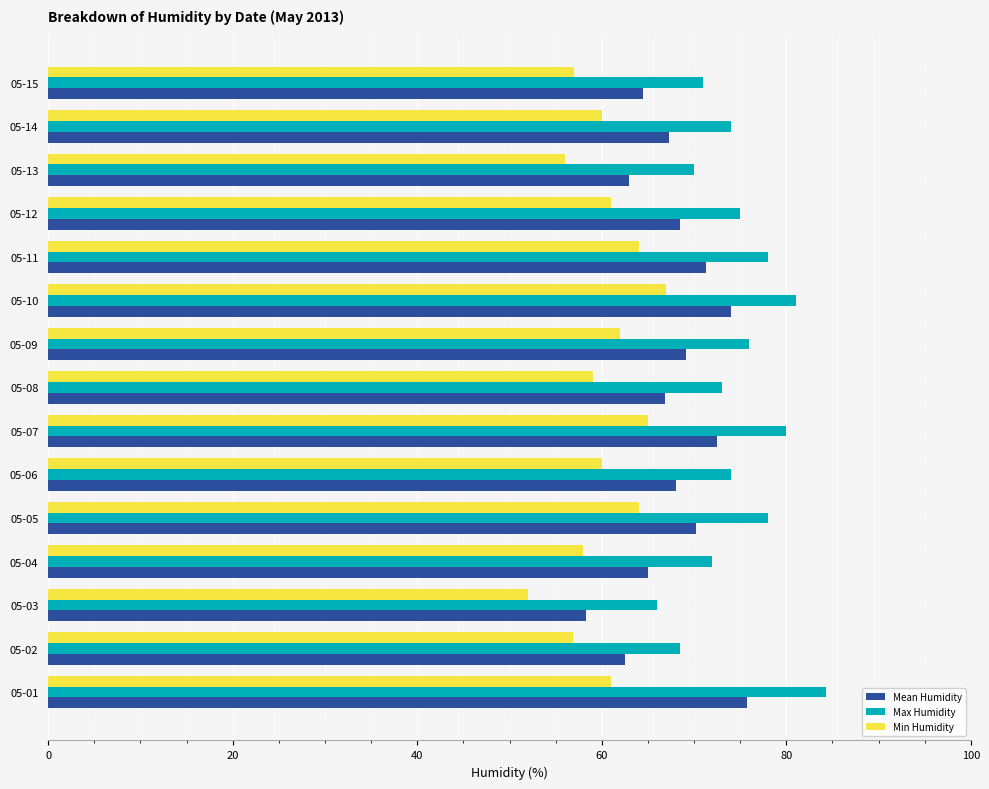

What is the total value across all series at 05-02?

187.8